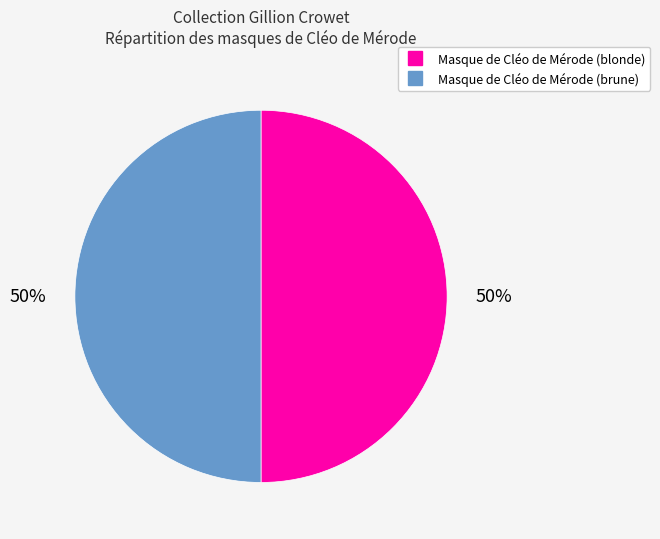

Is the sum of Masque de Cléo de Mérode (brune) and Masque de Cléo de Mérode (blonde) greater than half?

Yes